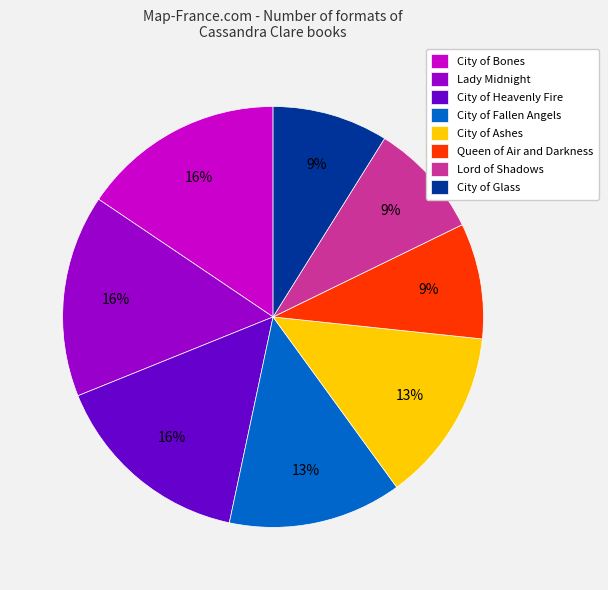

To the nearest percent, what is the average slice percentage?

12%